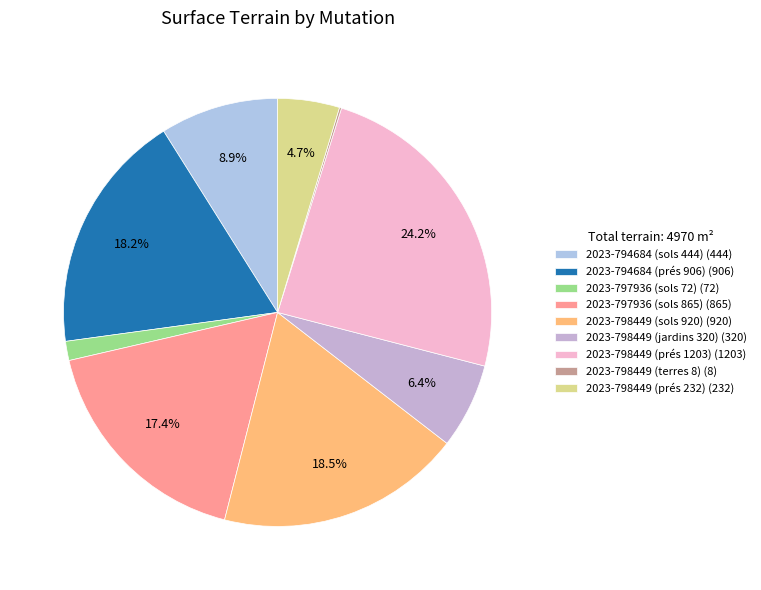

How many slices are in this pie chart?

9